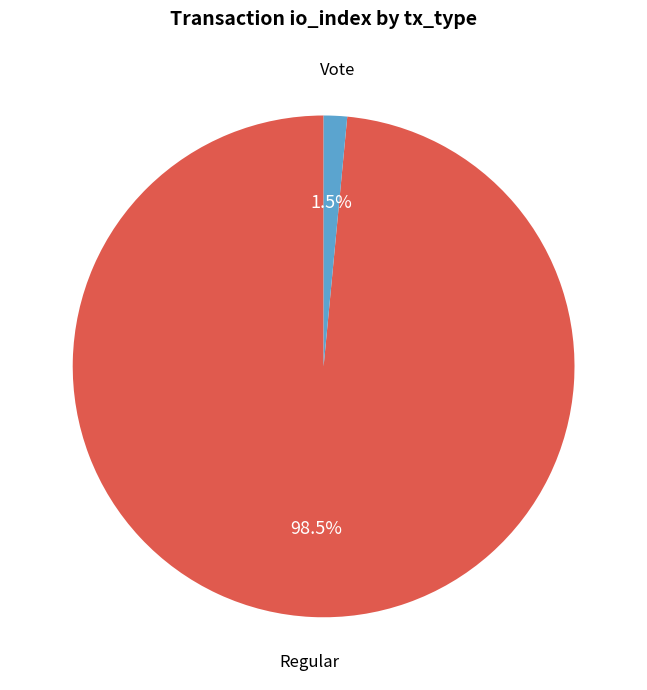

Rank the categories by value from lowest to highest.

Vote, Regular